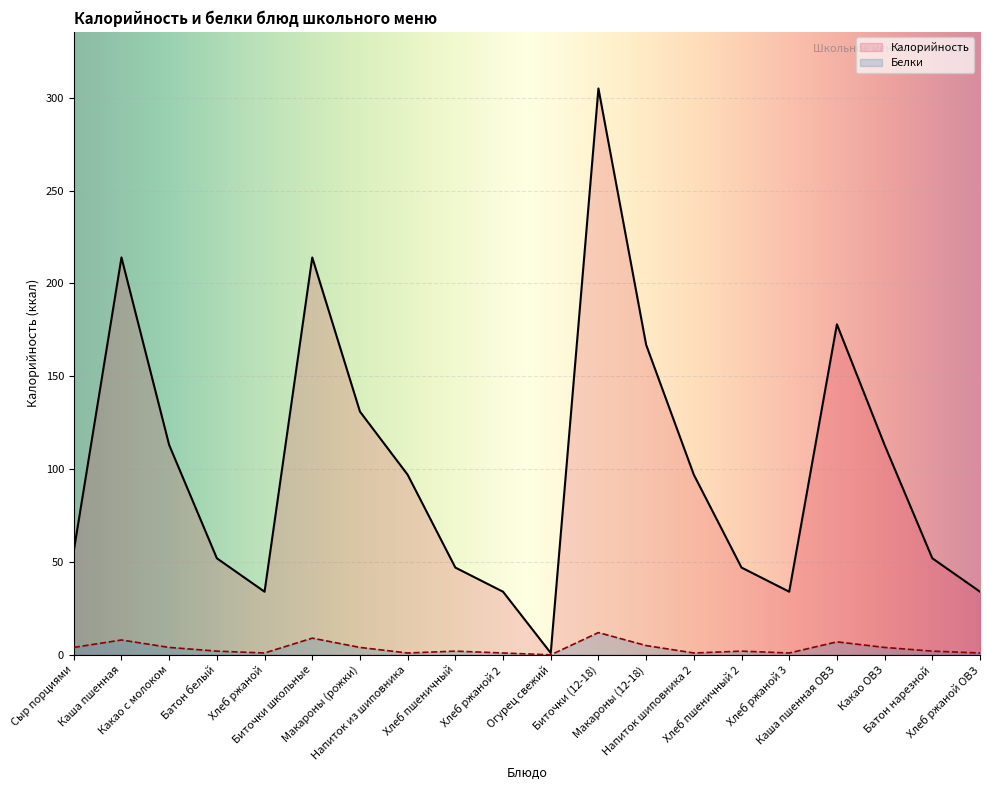

How many categories are shown in the chart?

20